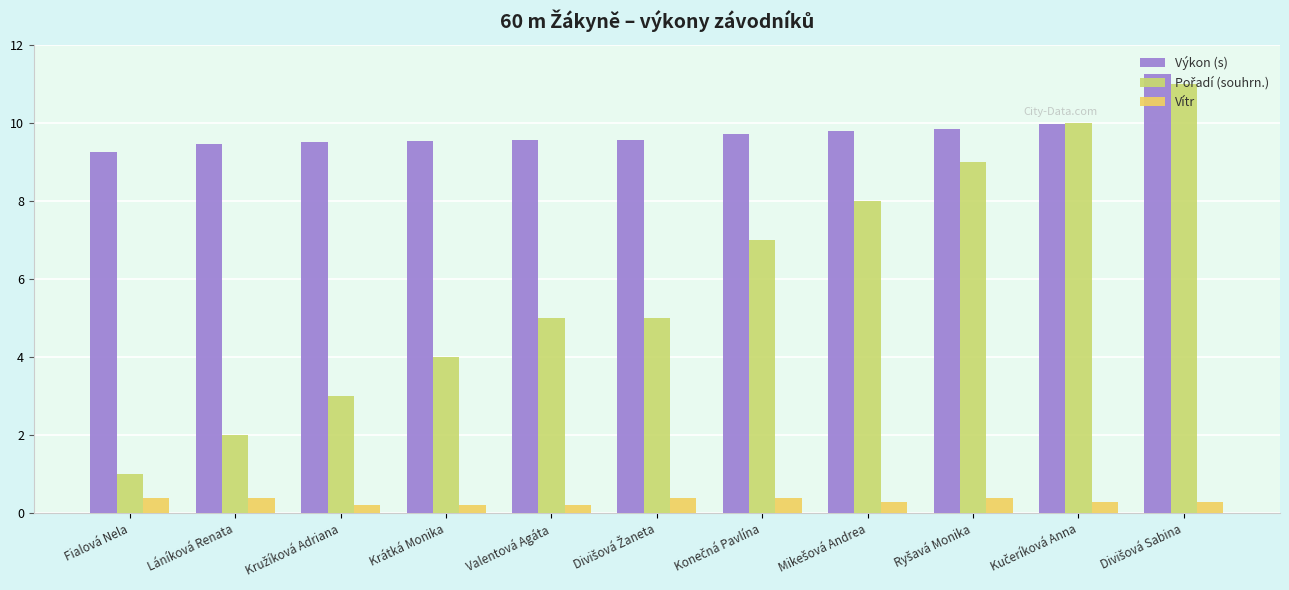

Read the Výkon (s) value at Fialová Nela.

9.3